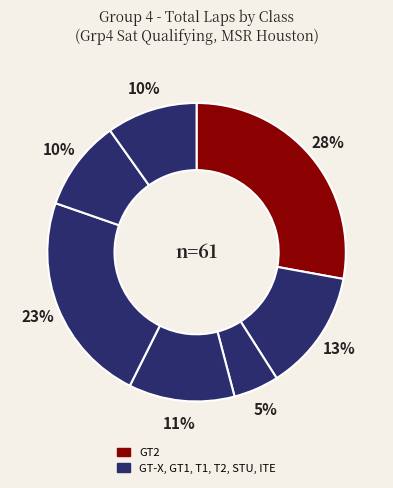

Count the number of slices in the pie.

7